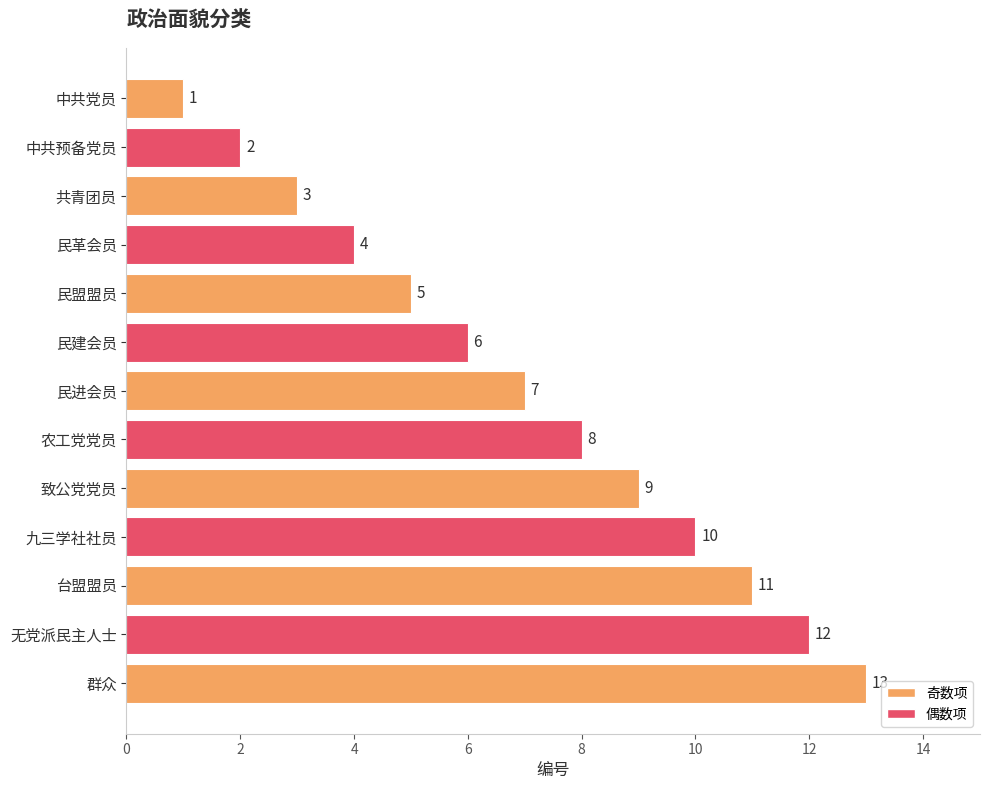

What is the average value?

7